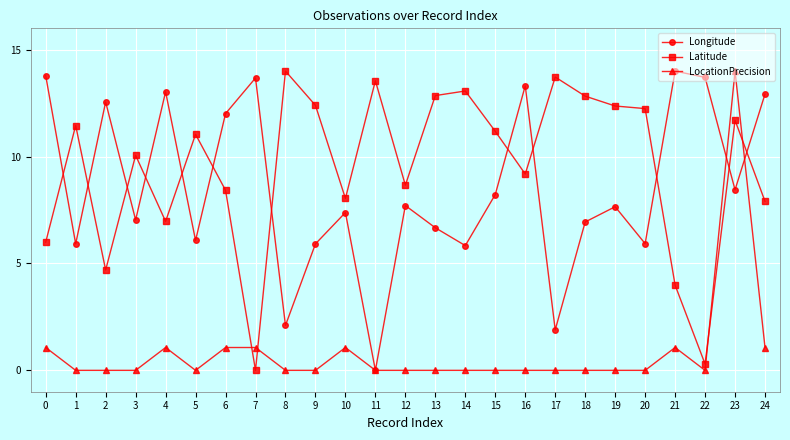

Is this an area chart (filled region under the line)?

No